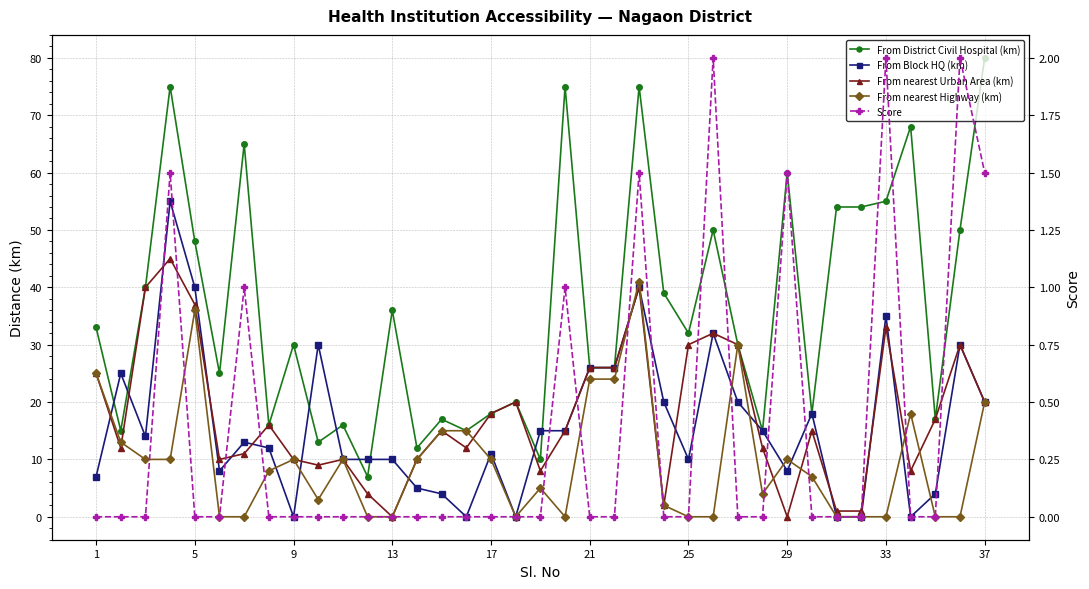

At 25, list the series in order from smallest to largest.

From nearest Highway (km), Score, From nearest Urban Area (km), From Block HQ (km), From District Civil Hospital (km)